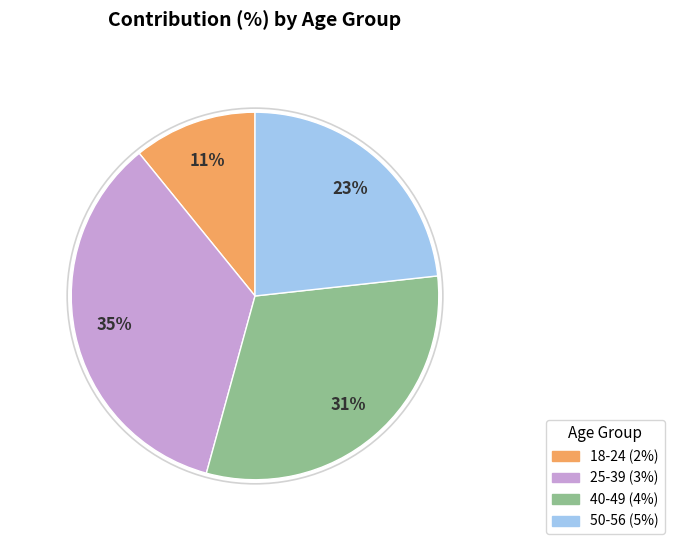

Does any single category account for the majority?

No